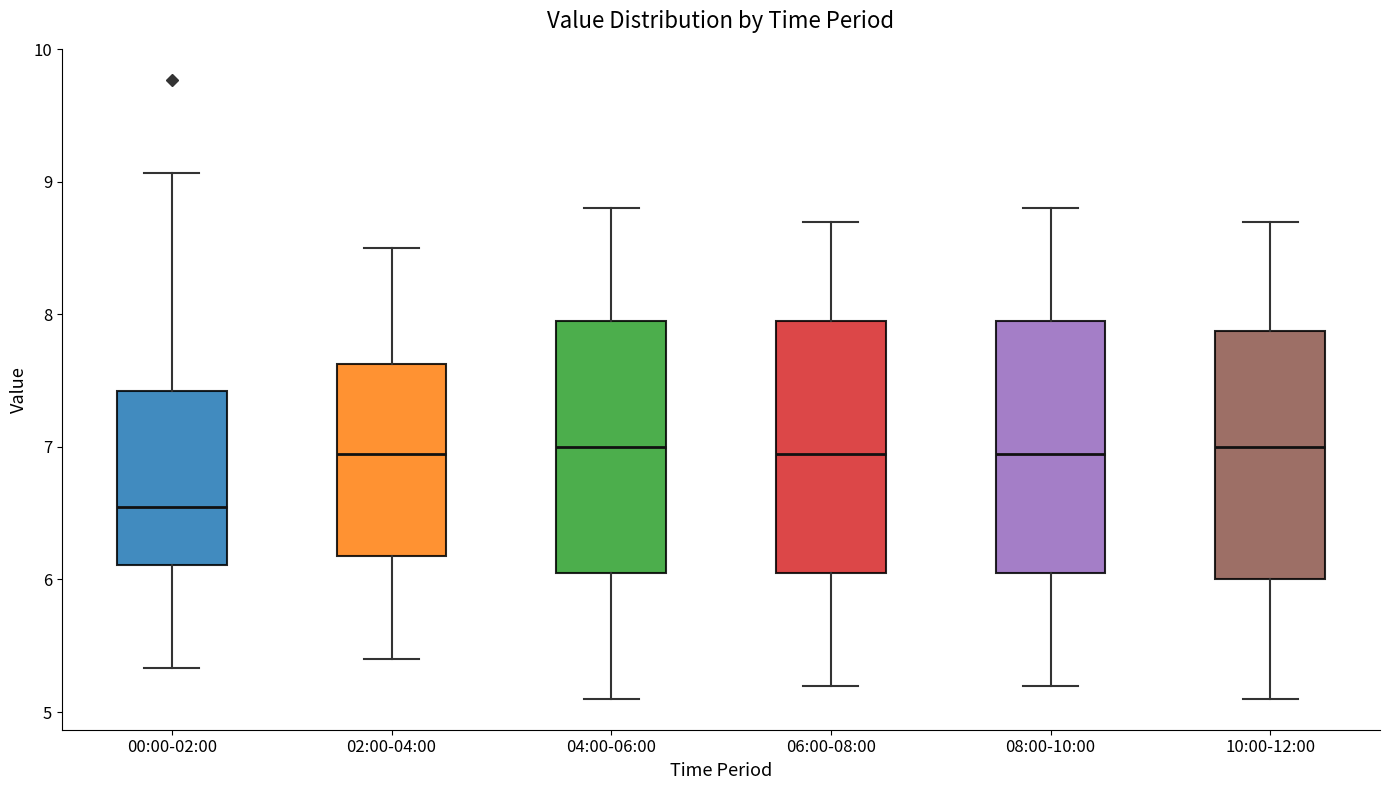

Reading left to right, transcribe this box plot: for each box, give where its median line is, the range the box spans, and where its two whiskers end, as read against the y-axis. The values are not printed on the chart, so give them approximately, as read against the axis.

00:00-02:00: median 6.6, box 6.1 to 7.4, whiskers 5.3 to 9.1
02:00-04:00: median 7.0, box 6.2 to 7.6, whiskers 5.4 to 8.5
04:00-06:00: median 7.0, box 6.1 to 8.0, whiskers 5.1 to 8.8
06:00-08:00: median 7.0, box 6.1 to 8.0, whiskers 5.2 to 8.7
08:00-10:00: median 7.0, box 6.1 to 8.0, whiskers 5.2 to 8.8
10:00-12:00: median 7.0, box 6.0 to 7.9, whiskers 5.1 to 8.7